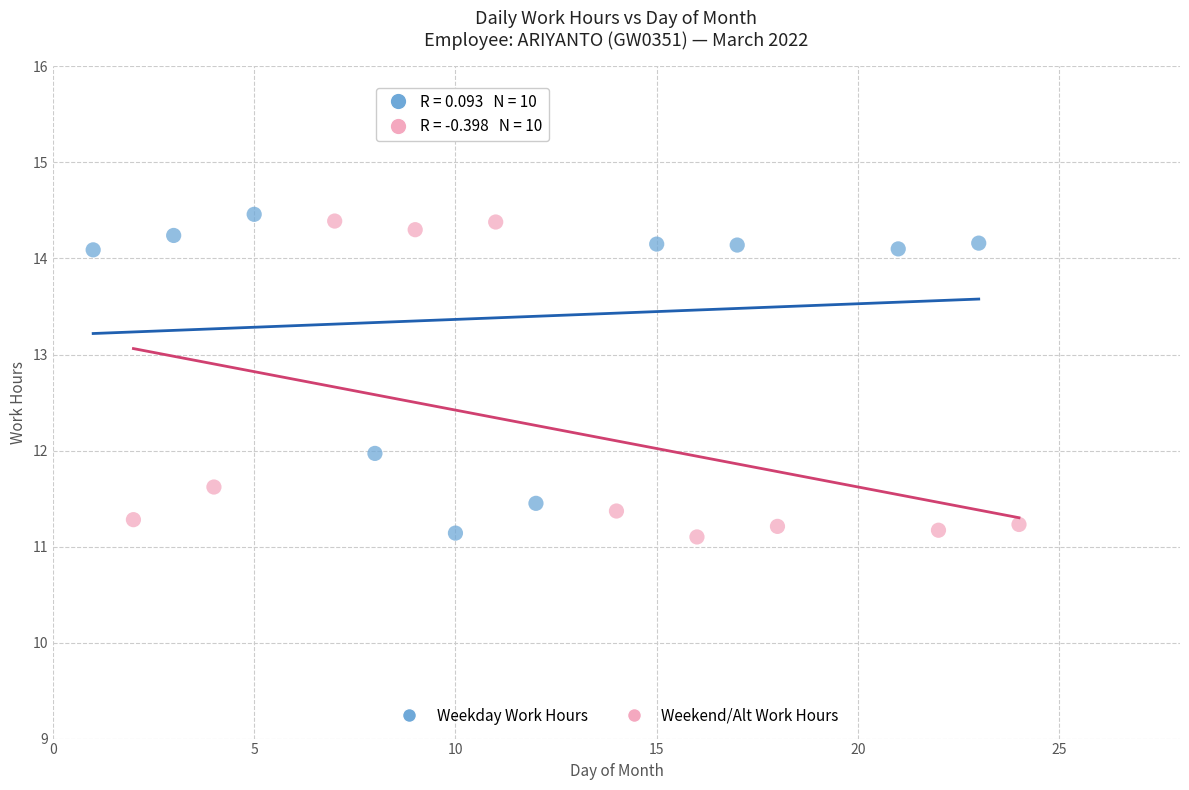

What are all the series names shown in the legend?

Weekday Work Hours, Weekend/Alt Work Hours